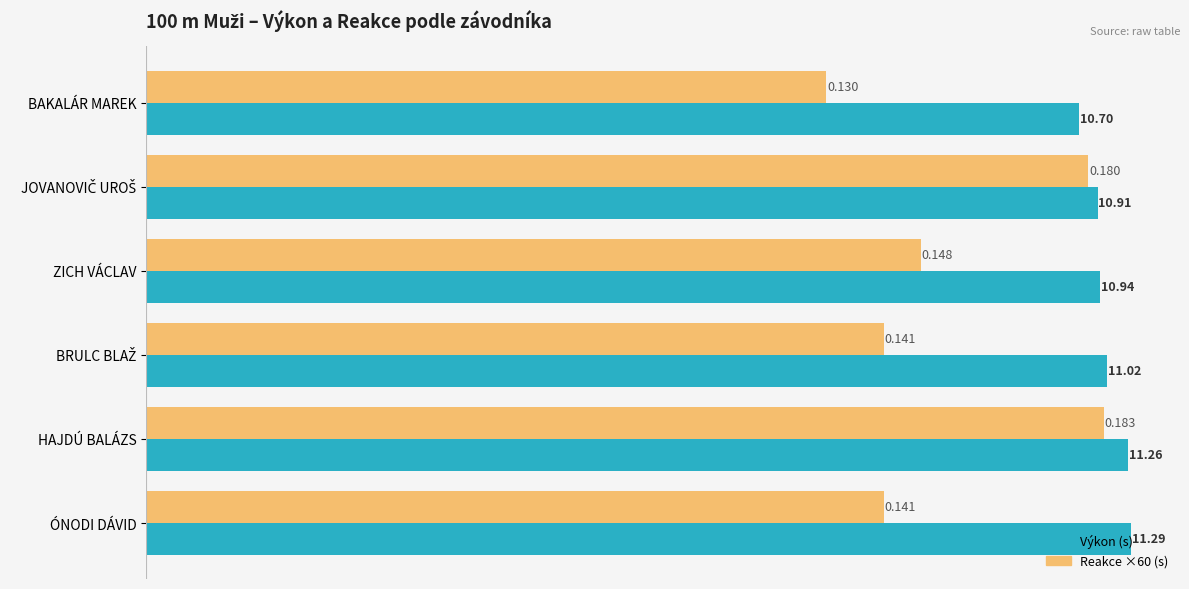

Where is Výkon (s) nearest to the value 10?

BAKALÁR MAREK